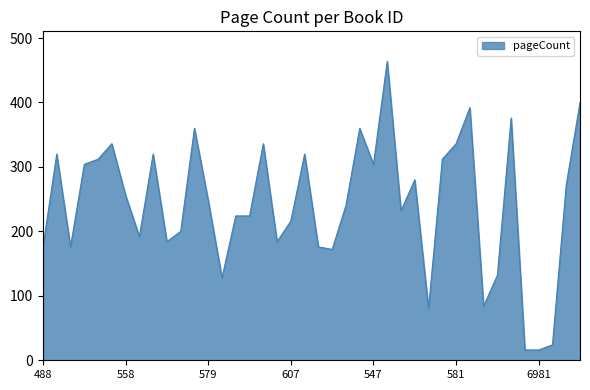

Reading left to right, what are all the values shown in this chart?

176	320	176	304	312	336	256	192	320	184	200	360	248	128	224	224	336	184	216	320	176	172	240	360	304	464	232	280	80	312	336	392	84	132	376	16	16	24	272	400